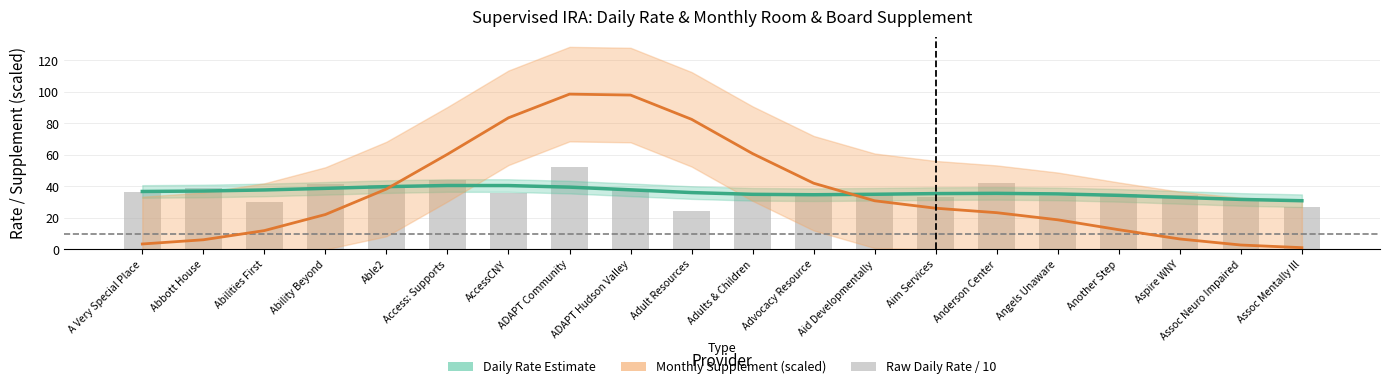

Reading left to right, what are all the values shown in this chart?

Daily Rate Estimate: 36.8	37.1	37.7	38.8	39.9	40.6	40.5	39.5	37.8	36.1	35.0	34.7	35.0	35.4	35.6	35.2	34.3	33.0	31.7	30.9
Monthly Supplement (×1/500): 3.5	6.1	12.0	22.2	38.3	60.4	83.6	98.6	98.0	82.6	60.8	42.0	30.9	26.2	23.3	18.8	12.5	6.6	2.8	1.1